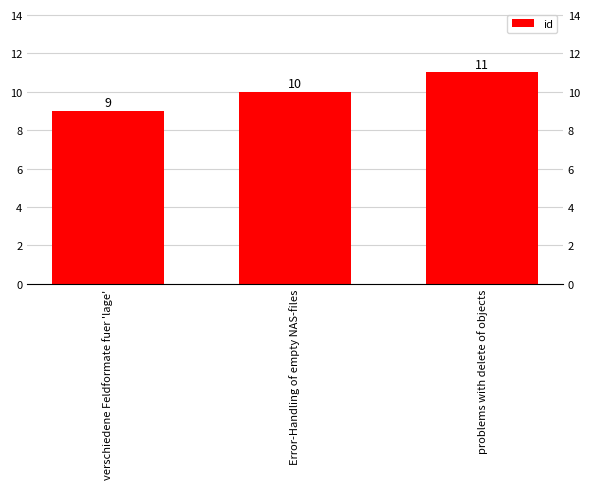

What is the average value?

10